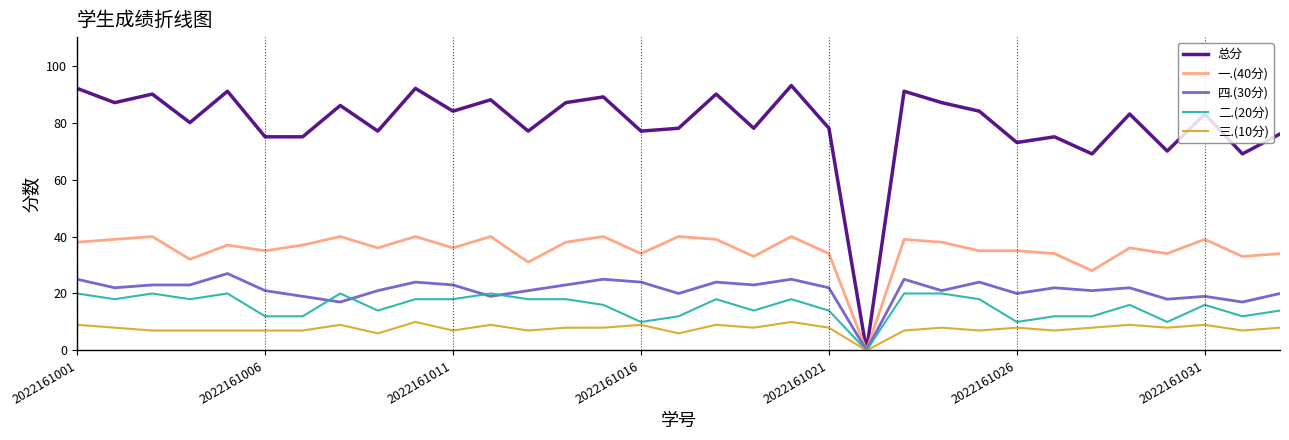

Reading right to left, what are all the values shown in this chart?

总分: 76	69	83	70	83	69	75	73	84	87	91	0	78	93	78	90	78	77	89	87	77	88	84	92	77	86	75	75	91	80	90	87	92
一.(40分): 34	33	39	34	36	28	34	35	35	38	39	0	34	40	33	39	40	34	40	38	31	40	36	40	36	40	37	35	37	32	40	39	38
四.(30分): 20	17	19	18	22	21	22	20	24	21	25	0	22	25	23	24	20	24	25	23	21	19	23	24	21	17	19	21	27	23	23	22	25
二.(20分): 14	12	16	10	16	12	12	10	18	20	20	0	14	18	14	18	12	10	16	18	18	20	18	18	14	20	12	12	20	18	20	18	20
三.(10分): 8	7	9	8	9	8	7	8	7	8	7	0	8	10	8	9	6	9	8	8	7	9	7	10	6	9	7	7	7	7	7	8	9